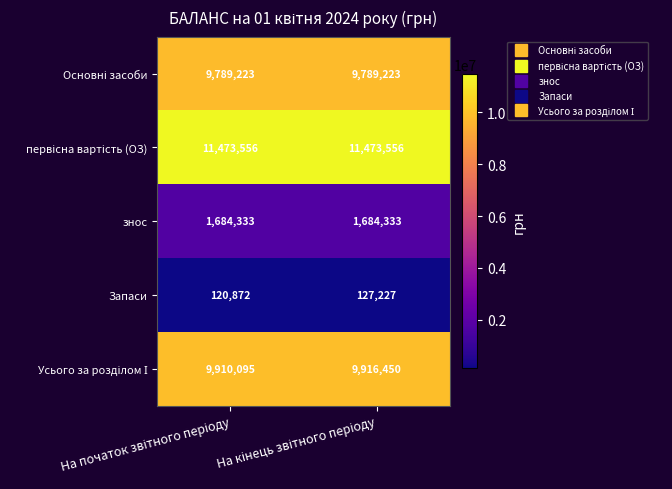

What is the difference between the maximum and minimum values in the Запаси series?

6355